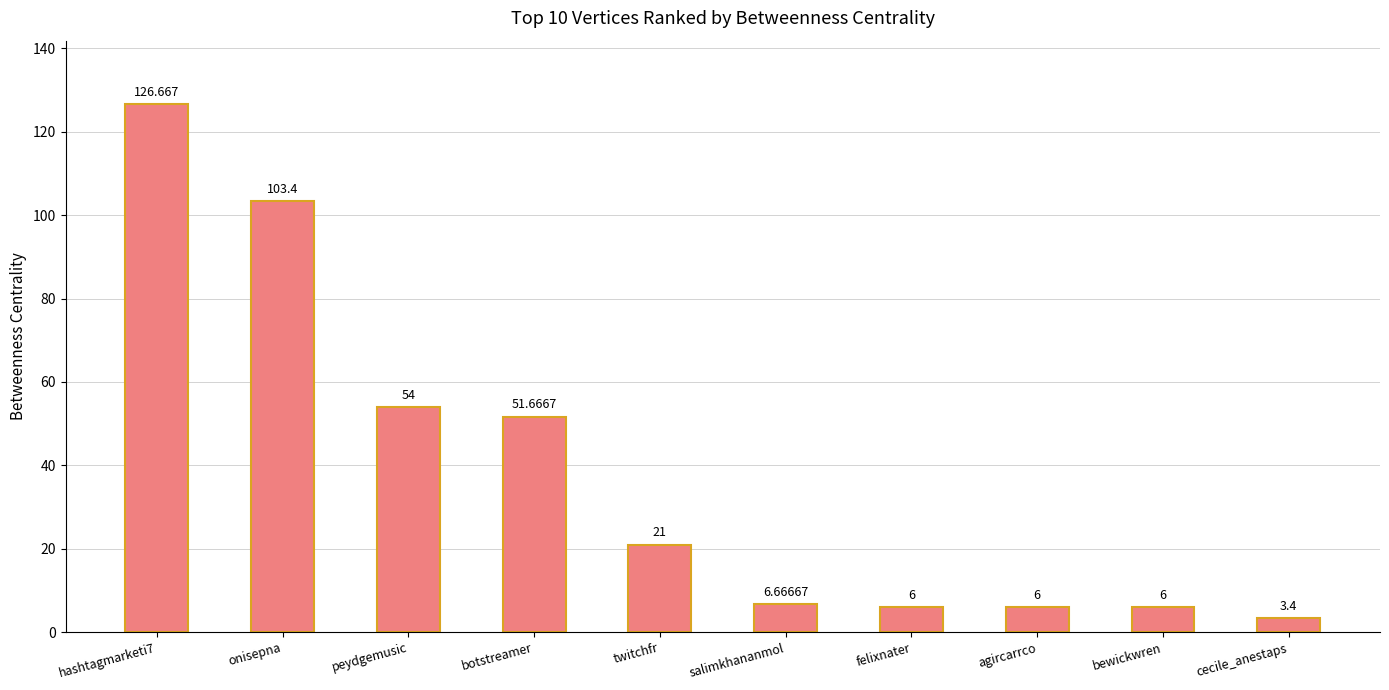

Which has a higher value, botstreamer or twitchfr?

botstreamer